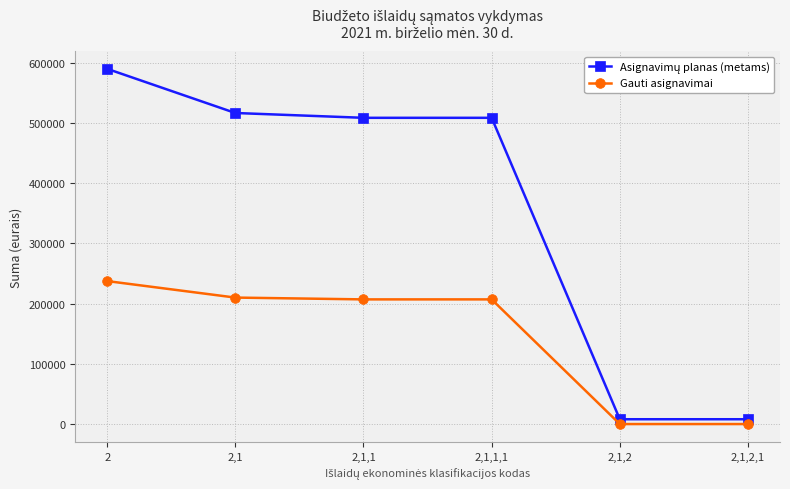

What is the highest value of the Gauti asignavimai series?

237400